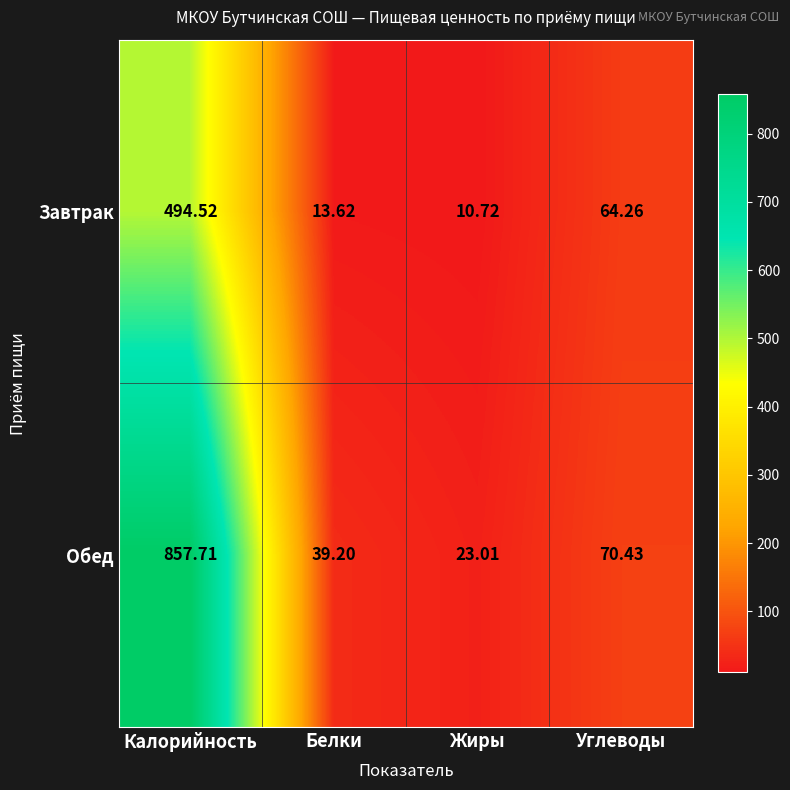

How many data points does each series have?

4